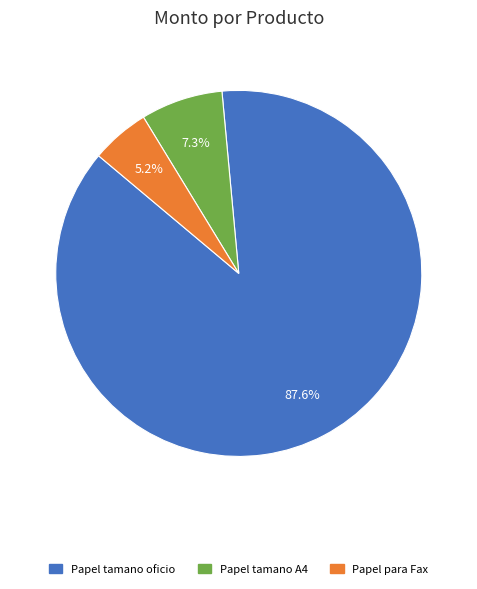

Between Papel tamano oficio and Papel tamano A4, which is larger?

Papel tamano oficio